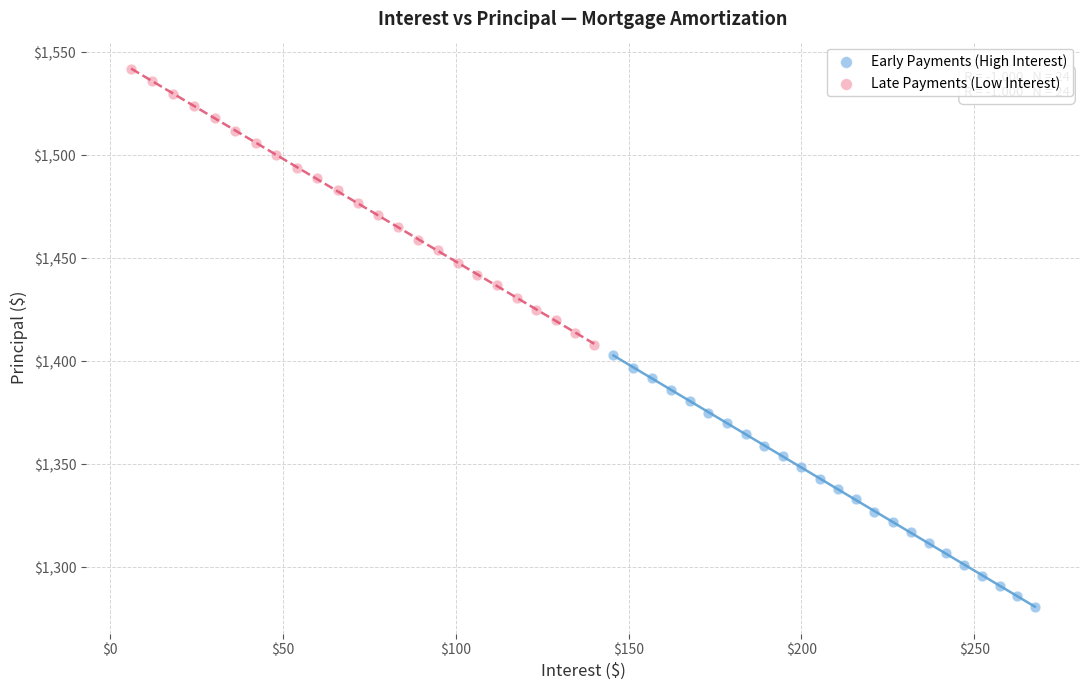

Which series reaches the maximum Y coordinate?

Late Payments (Low Interest)